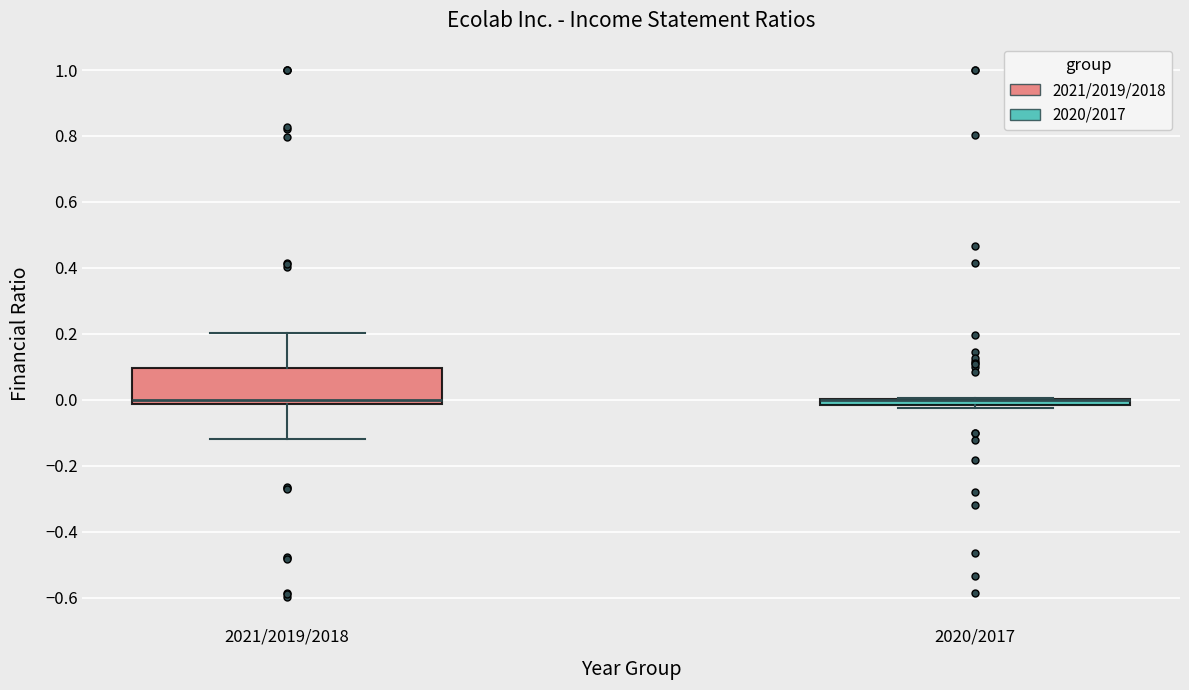

Comparing the boxes themselves (not the whiskers), which one is the tallest?

2021/2019/2018